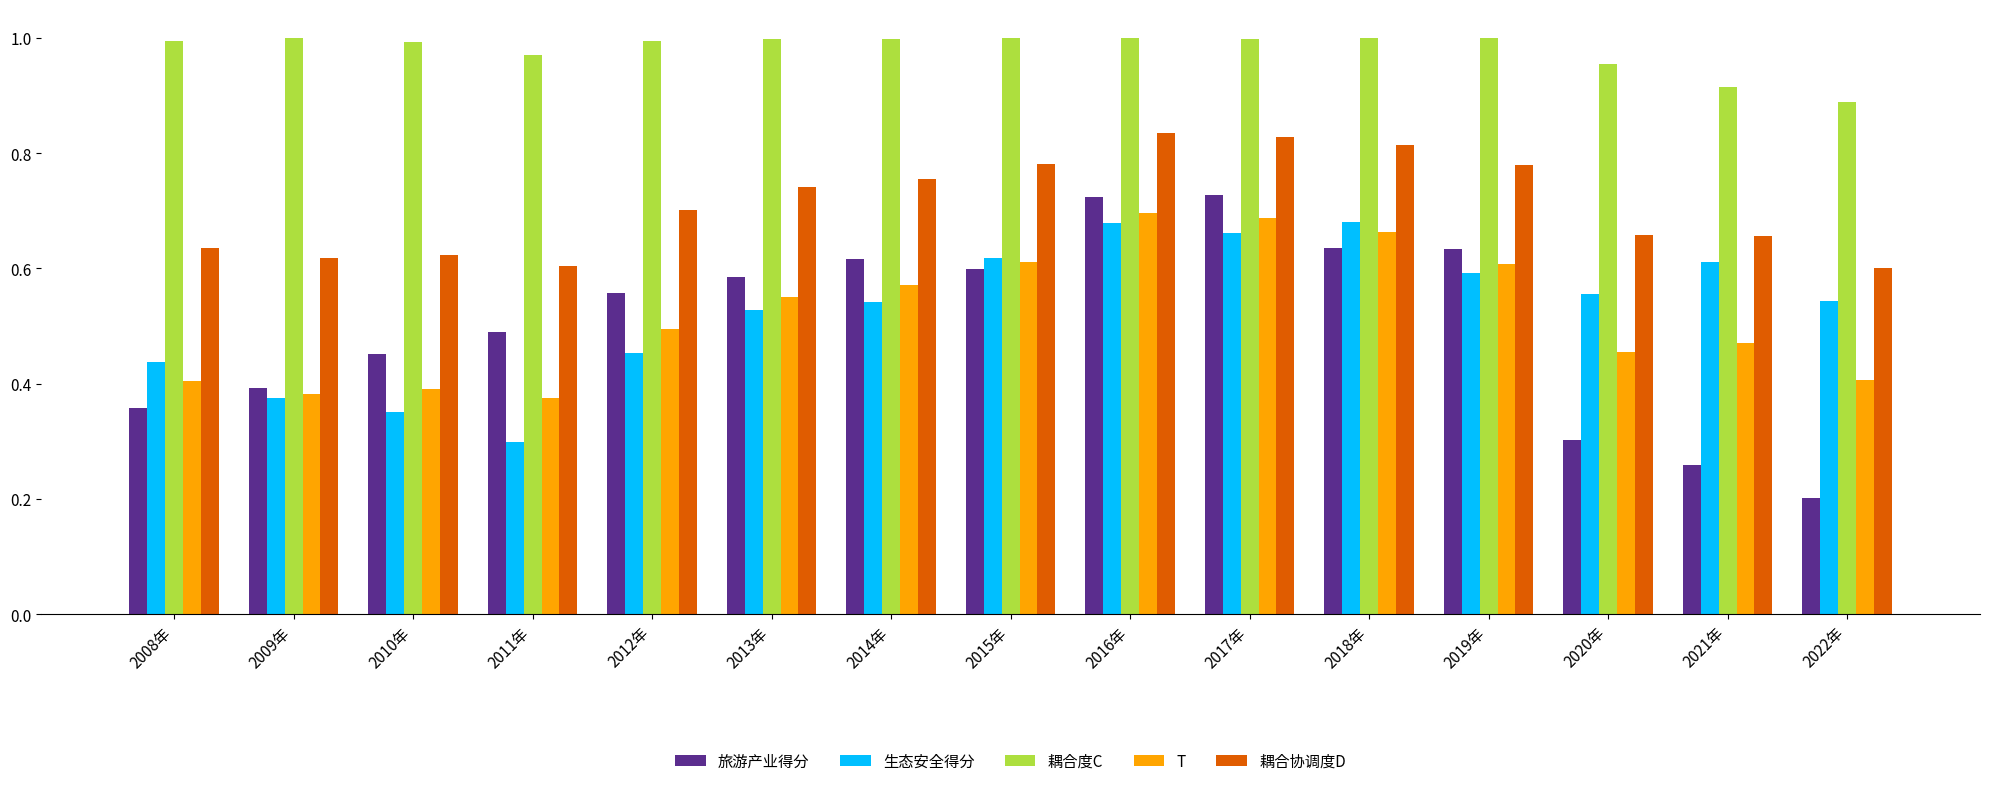

Between 2011年 and 2018年, which series saw the biggest shift?

生态安全得分